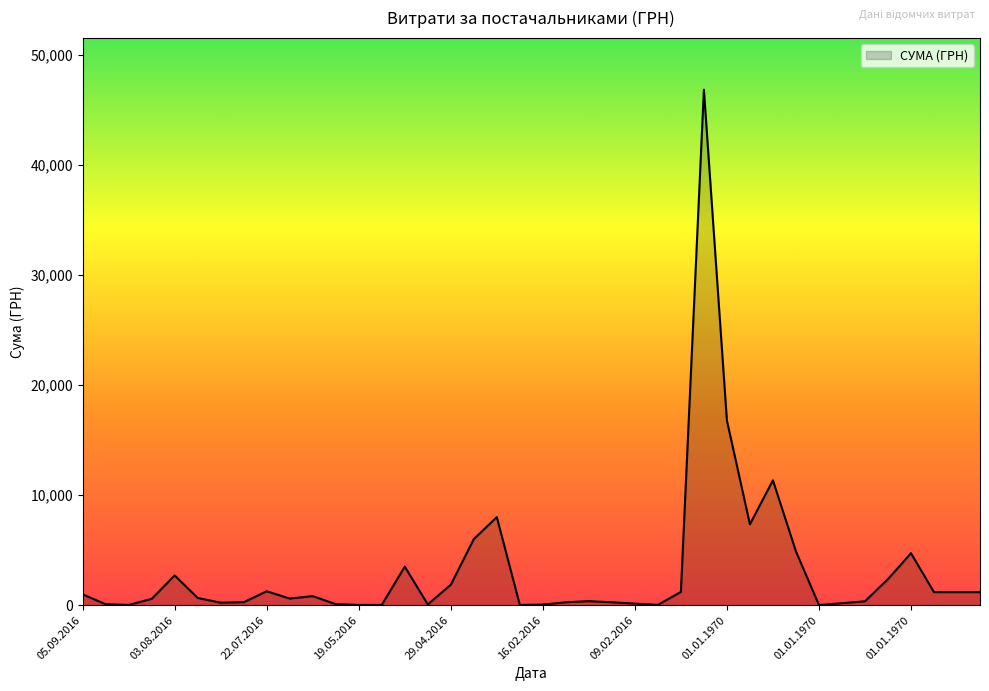

What is the difference between the maximum and minimum values?

46832.7